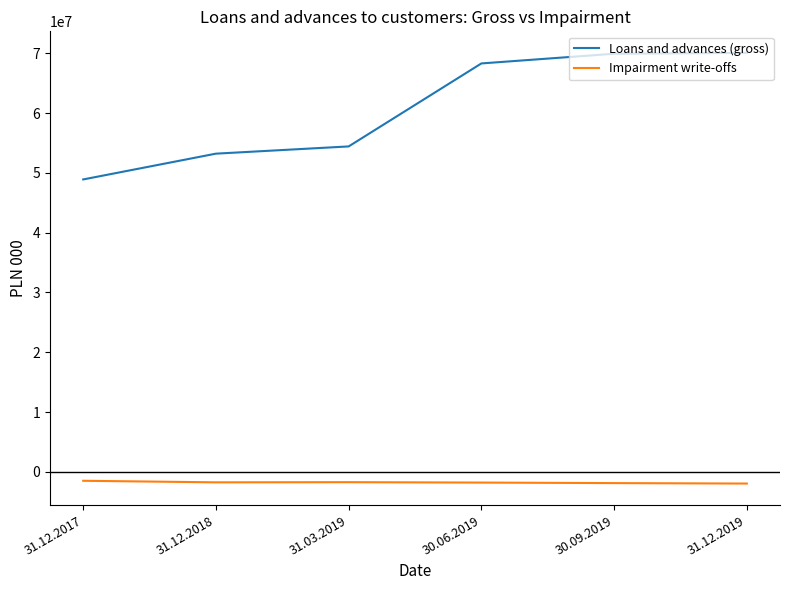

At 31.12.2018, list the series in order from smallest to largest.

Impairment write-offs, Loans and advances (gross)